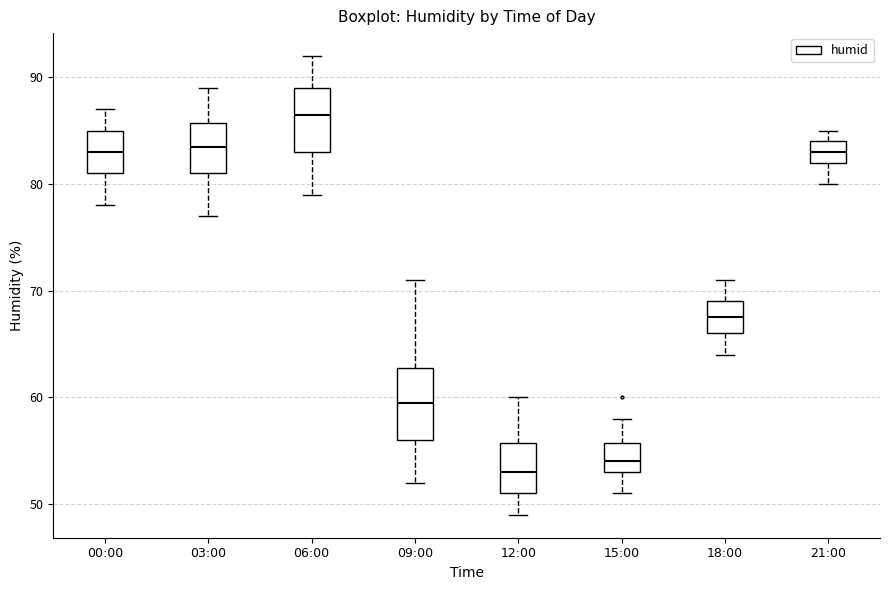

Reading left to right, transcribe this box plot: for each box, give where its median line is, the range the box spans, and where its two whiskers end, as read against the y-axis. The values are not printed on the chart, so give them approximately, as read against the axis.

00:00: median 83, box 81 to 85, whiskers 78 to 87
03:00: median 84, box 81 to 86, whiskers 77 to 89
06:00: median 87, box 83 to 89, whiskers 79 to 92
09:00: median 60, box 56 to 63, whiskers 52 to 71
12:00: median 53, box 51 to 56, whiskers 49 to 60
15:00: median 54, box 53 to 56, whiskers 51 to 58
18:00: median 68, box 66 to 69, whiskers 64 to 71
21:00: median 83, box 82 to 84, whiskers 80 to 85